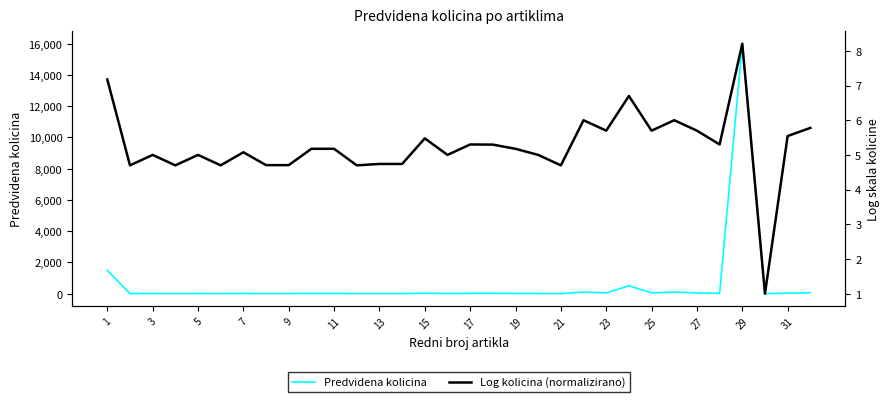

What is the total value across all series at 23?

55.7